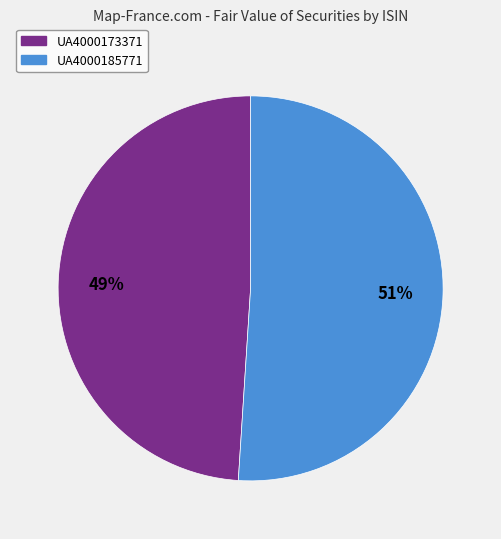

Which category has the biggest portion of the pie?

UA4000185771